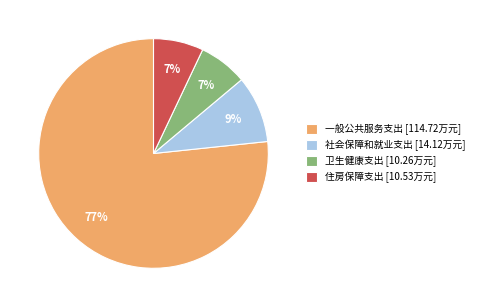

Is it true that 住房保障支出 is 1% of the pie?

False